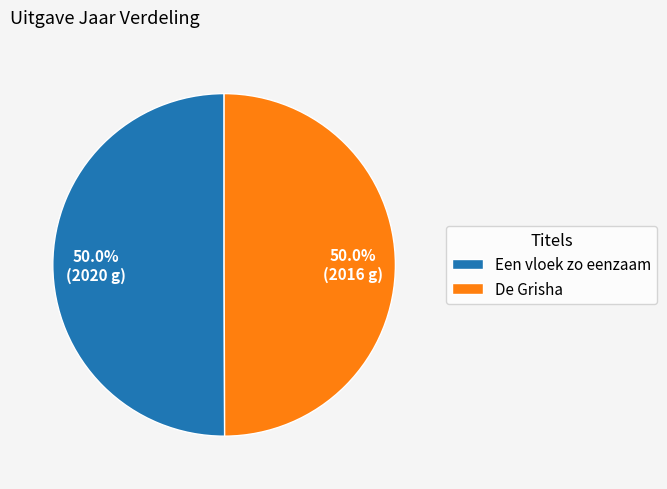

What is the total percentage of De Grisha and Een vloek zo eenzaam?

100.0%